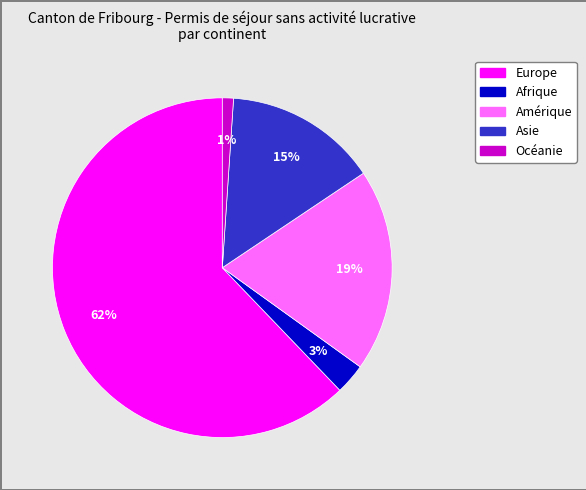

Combined, do Amérique and Europe account for over 50%?

Yes